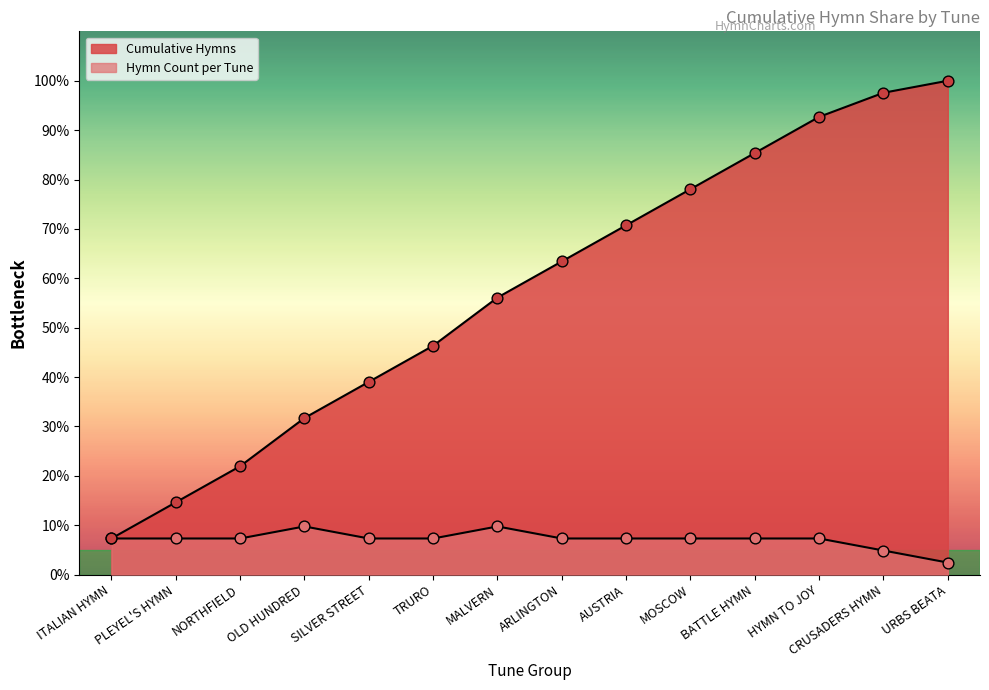

Which series contains the lowest Y value?

Hymn Count per Tune